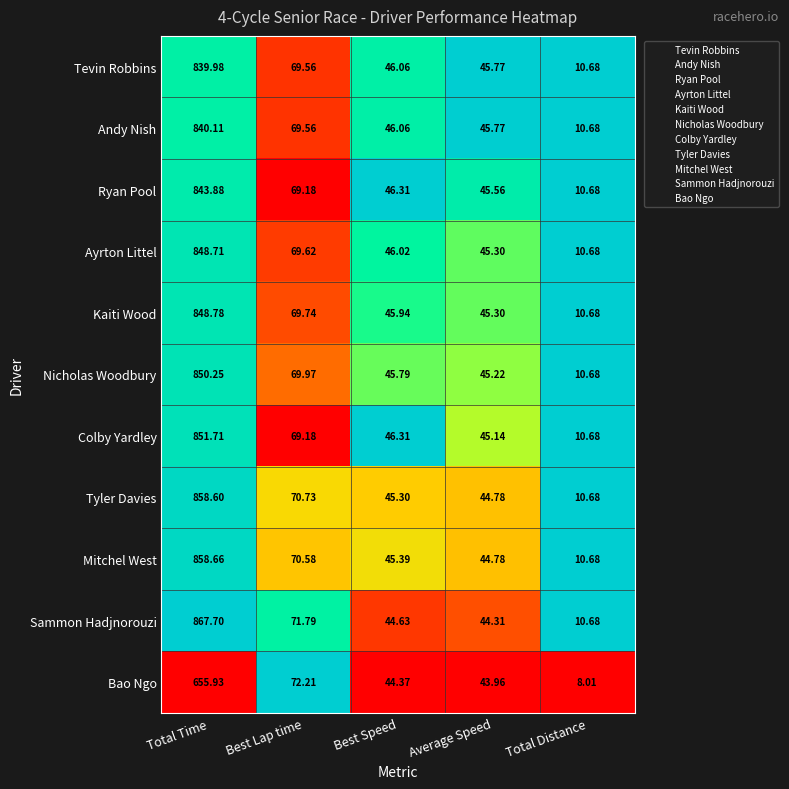

How many data points does each series have?

5